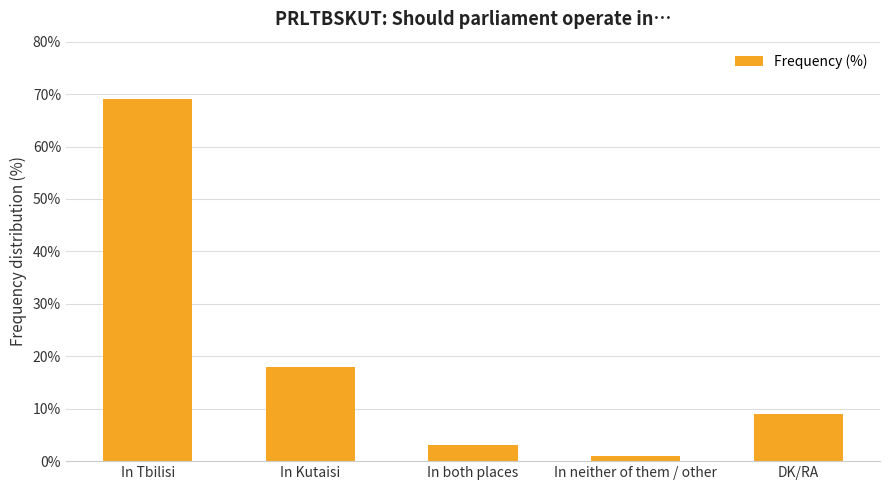

Approximately how many times larger is the value at In both places compared to In neither of them / other?

3.0